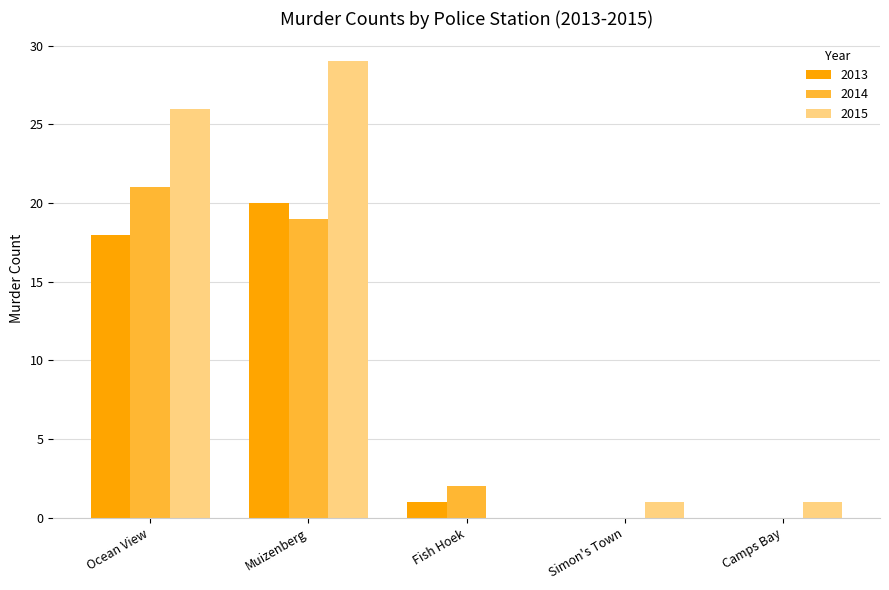

How many groups of bars are there?

5